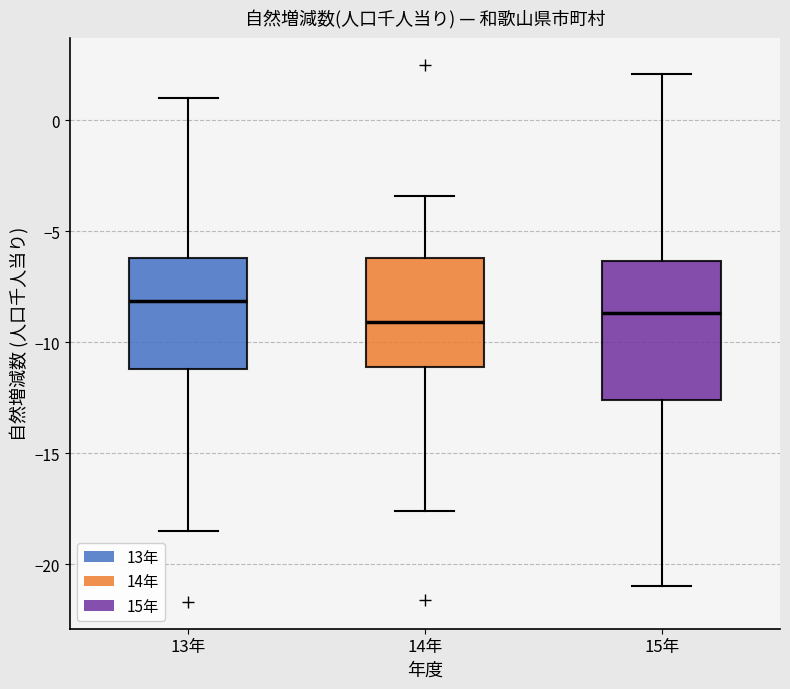

Which box's median line is the highest?

13年